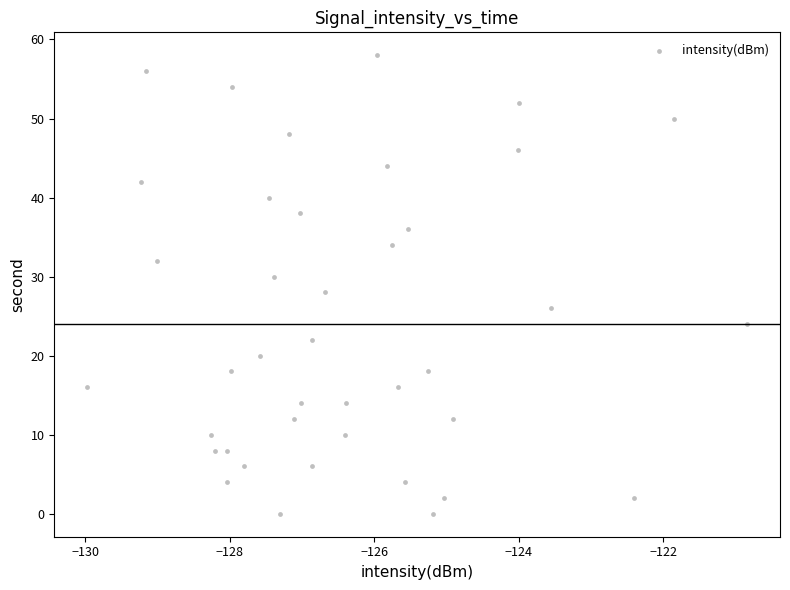

What is the range of Y values (max minus min)?

58